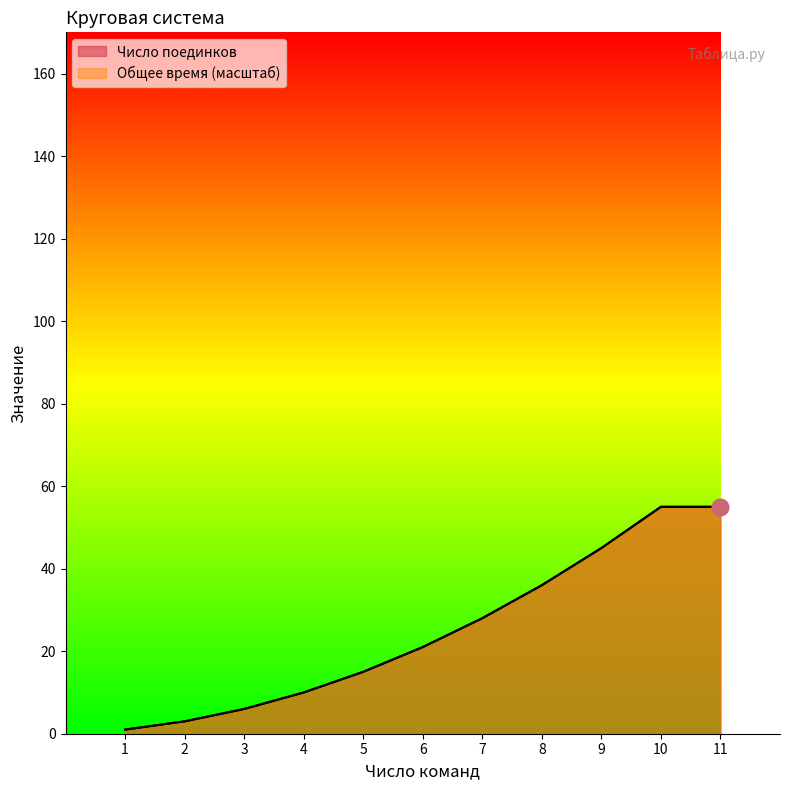

What are all the series names shown in the legend?

Число поединков, Общее время